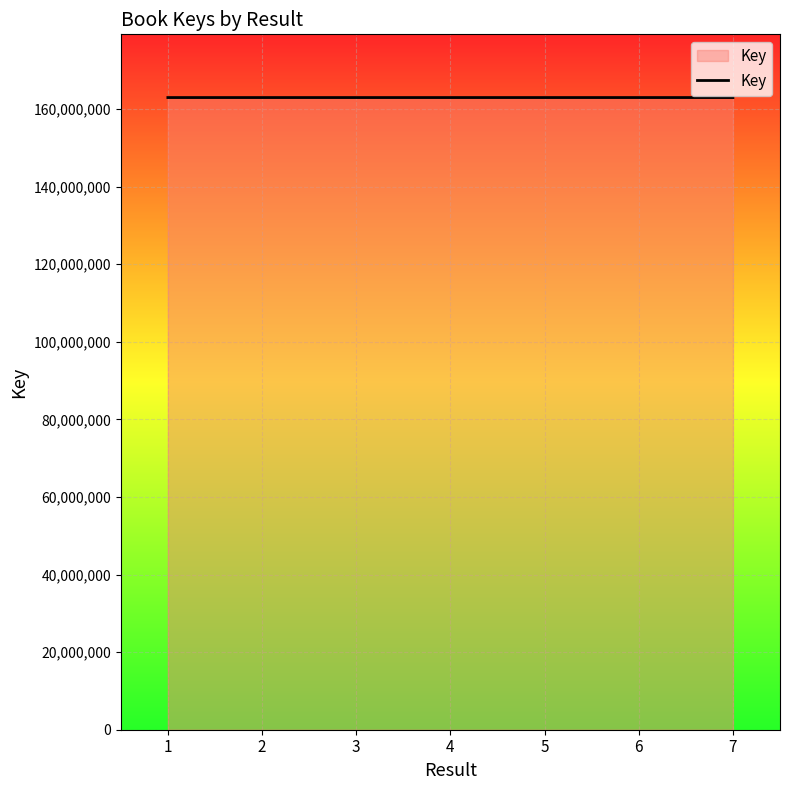

What is the difference between the second highest and second lowest values?

160